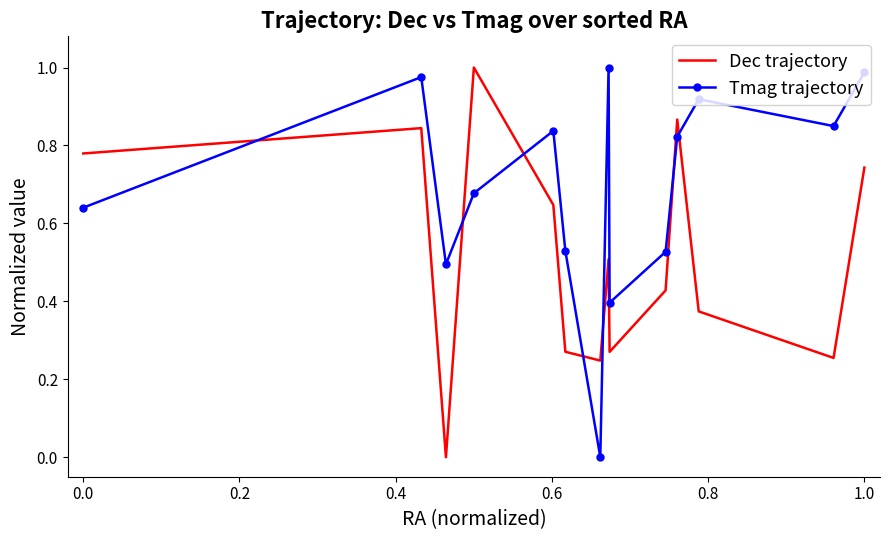

Which series has the largest total across all categories?

Tmag trajectory